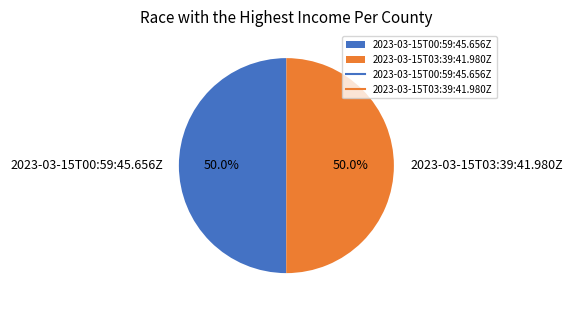

To the nearest percent, what percentage of the pie is 2023-03-15T03:39:41.980Z?

50%